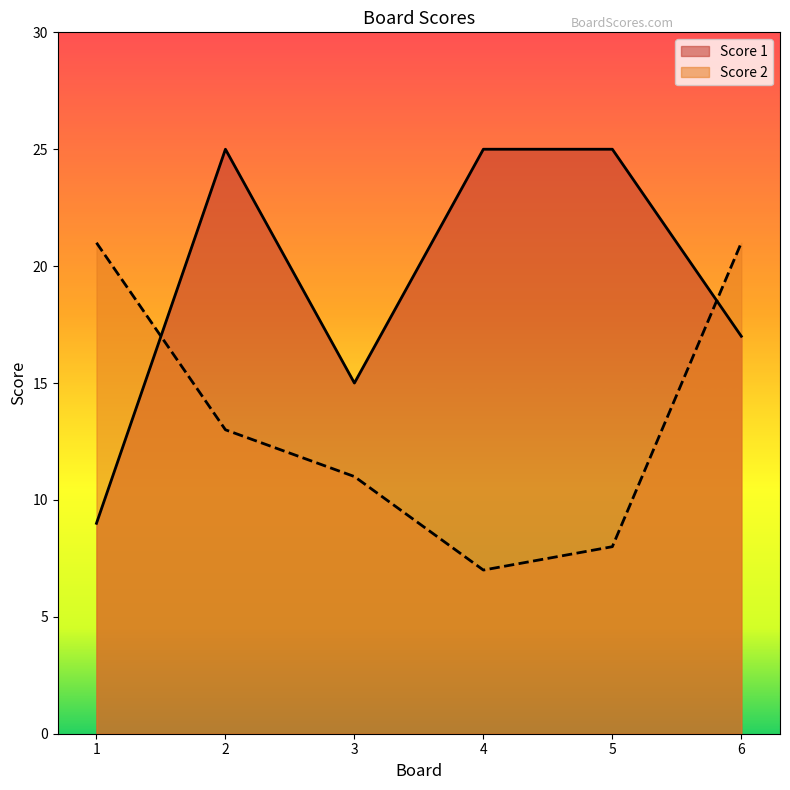

Between which two adjacent categories do Score 1 and Score 2 first intersect?

1 and 2